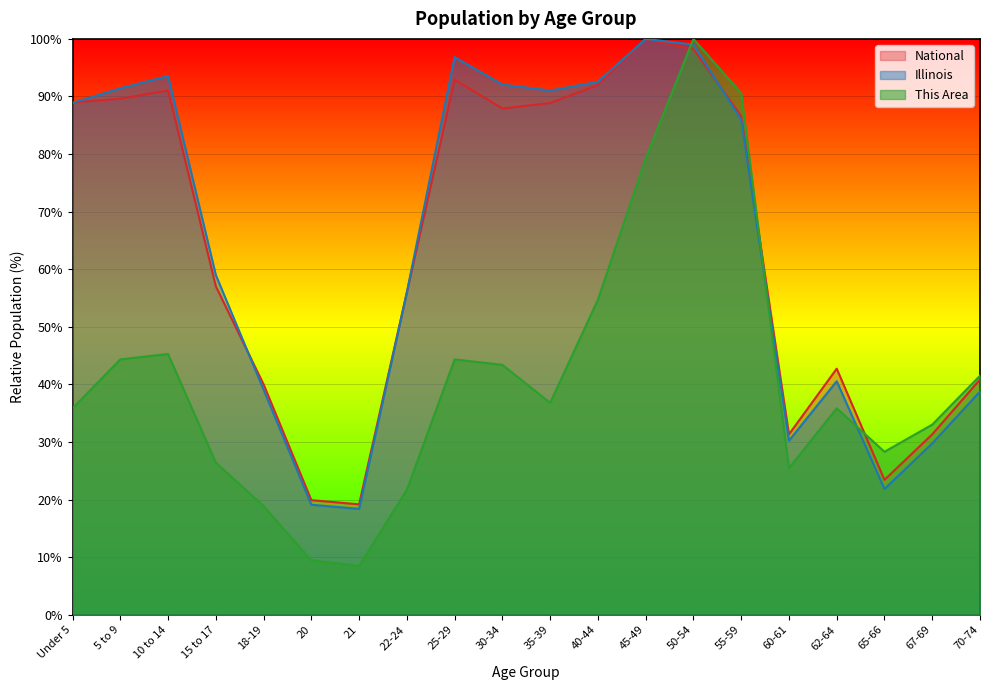

What is the total value across all series at 25-29?

234.1